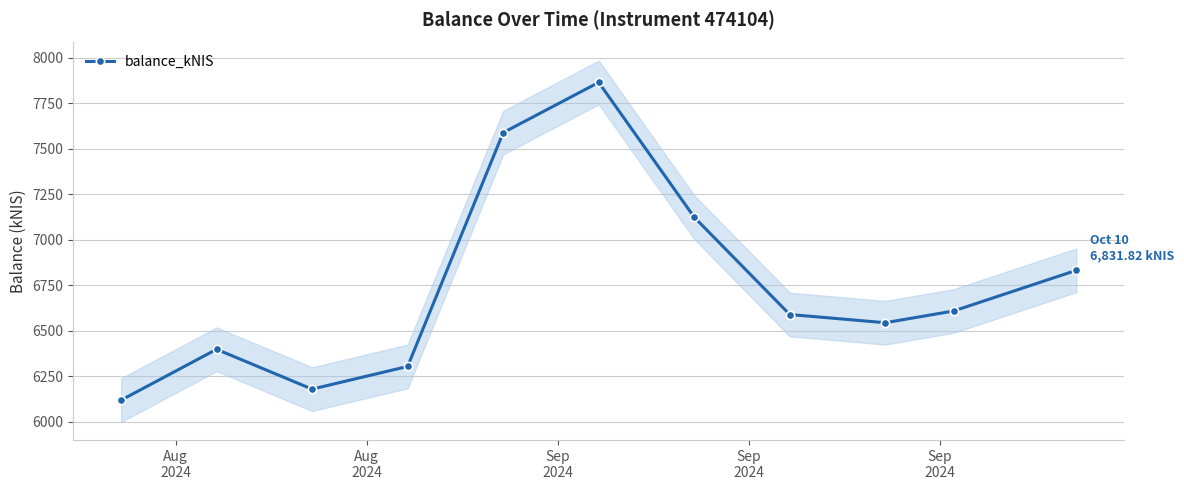

How many interior local valleys does the balance_kNIS series have?

2